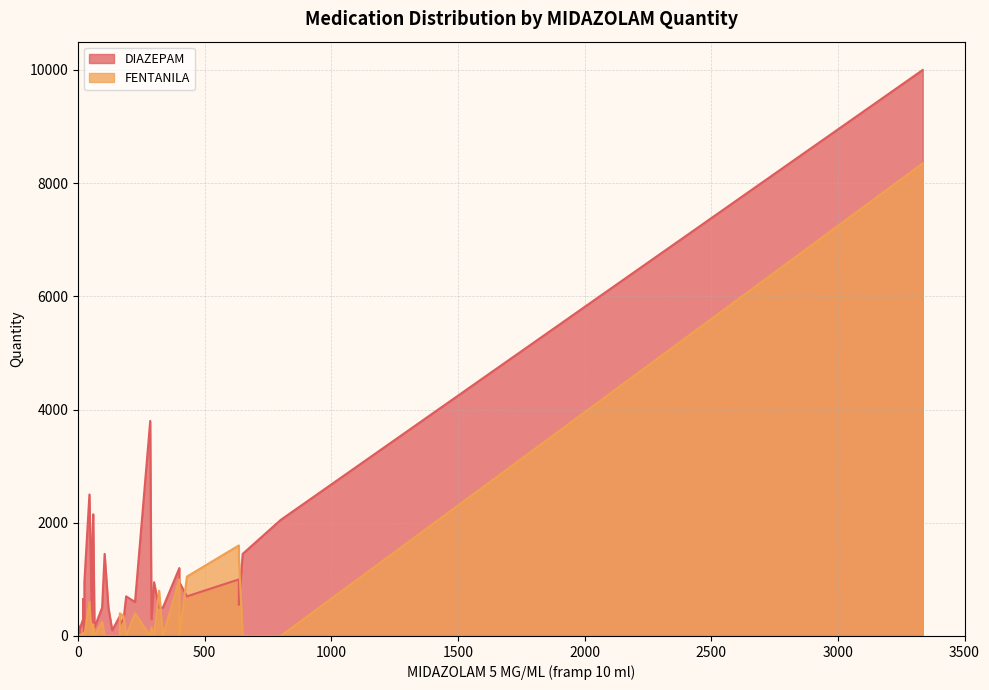

Is it true that DIAZEPAM equals 629 at 35?

False